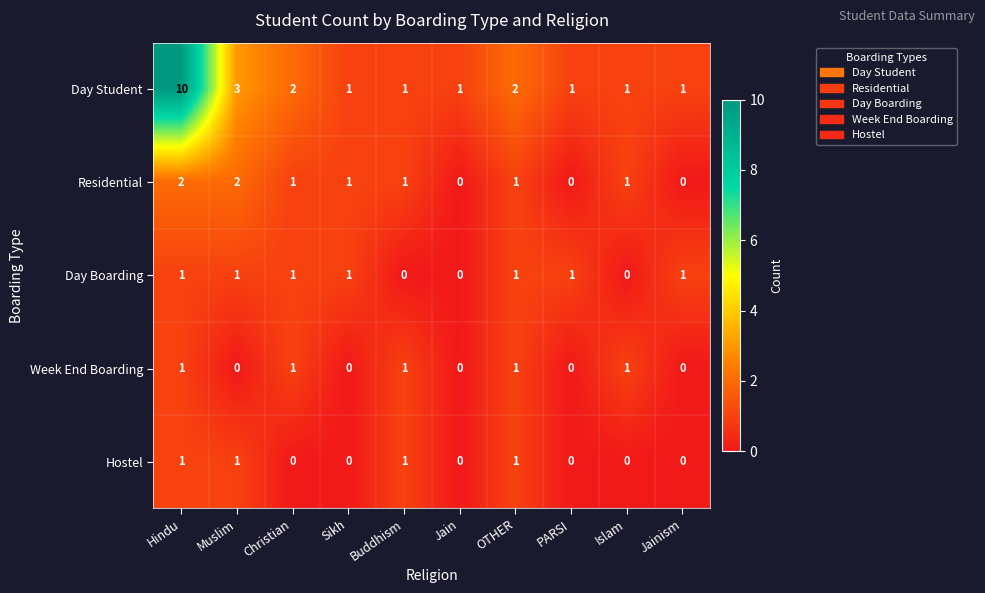

Which series has the largest range (max minus min)?

Day Student